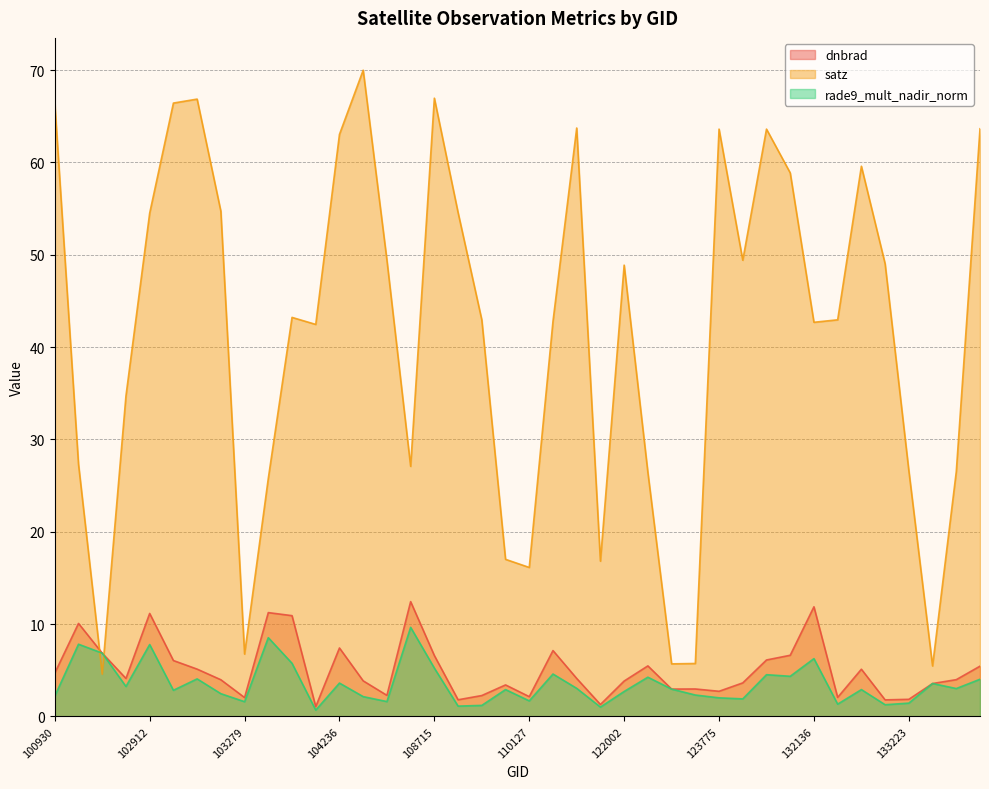

What is the difference between the second highest and second lowest values in the satz series?

61.5